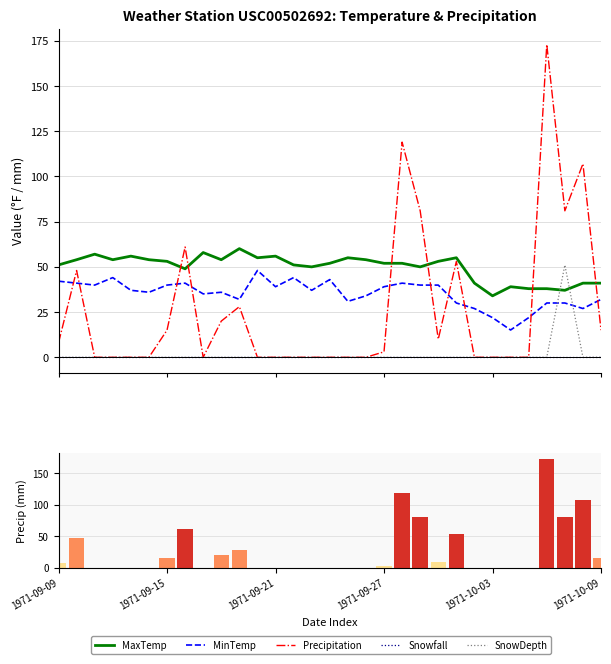

What is the spread (max minus min) of values at 1971-10-09?

41.0